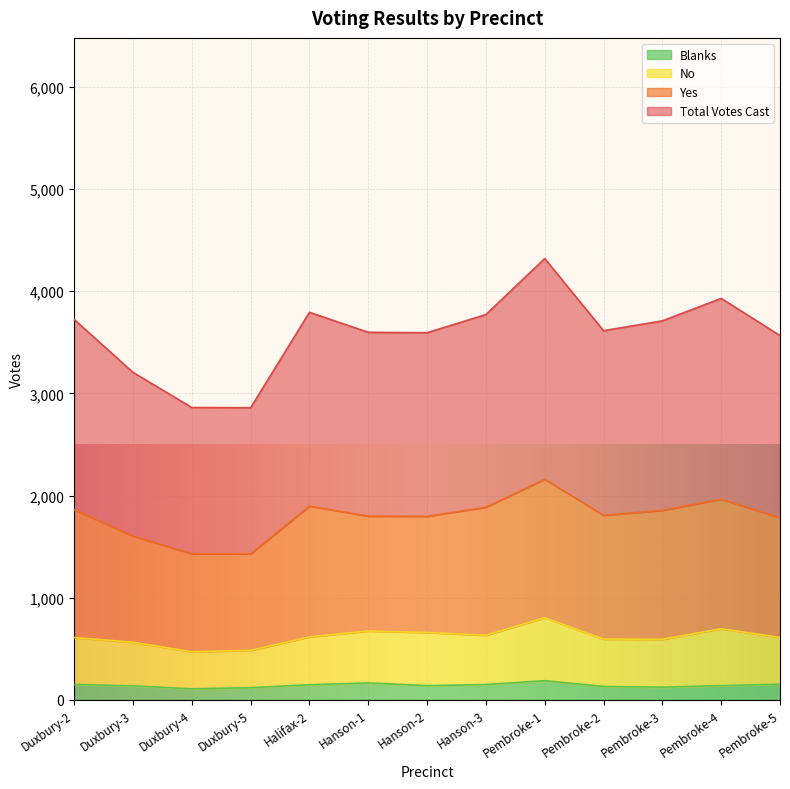

True or false: No and Total Votes Cast cross at least once.

False